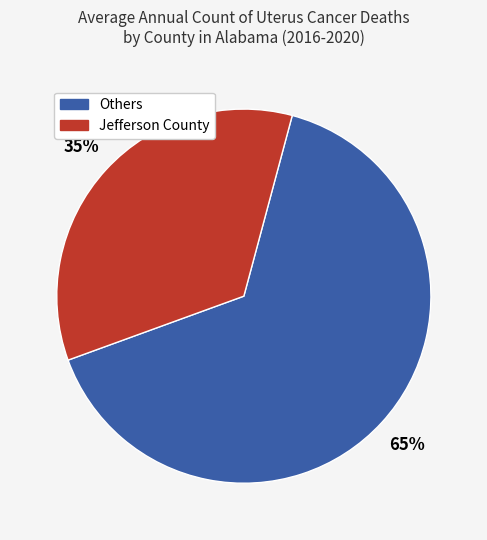

Which has a higher value, Others or Jefferson County?

Others